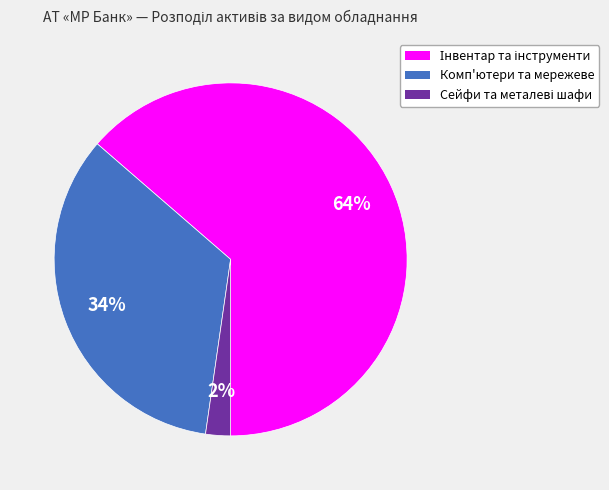

Is there any slice that represents more than half of the pie?

Yes